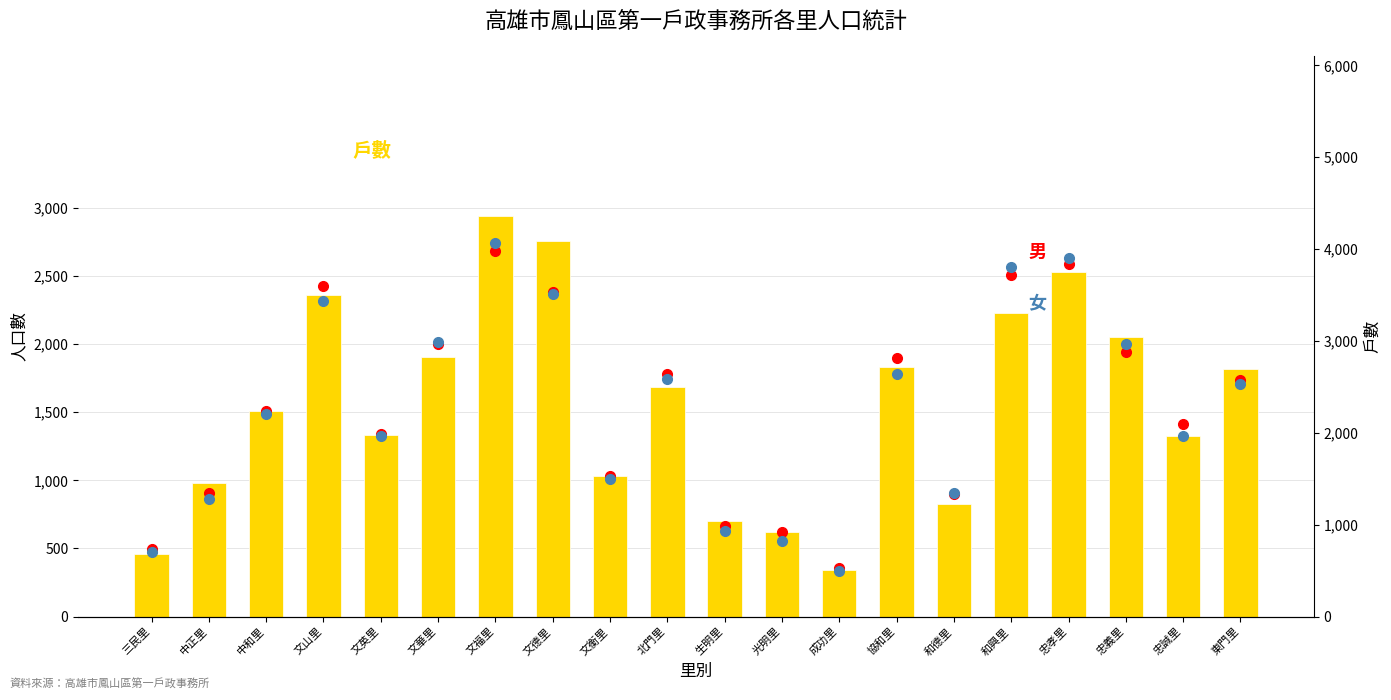

Is the value of 女 at 東門里 greater than the value of 戶數 at 協和里?

Yes